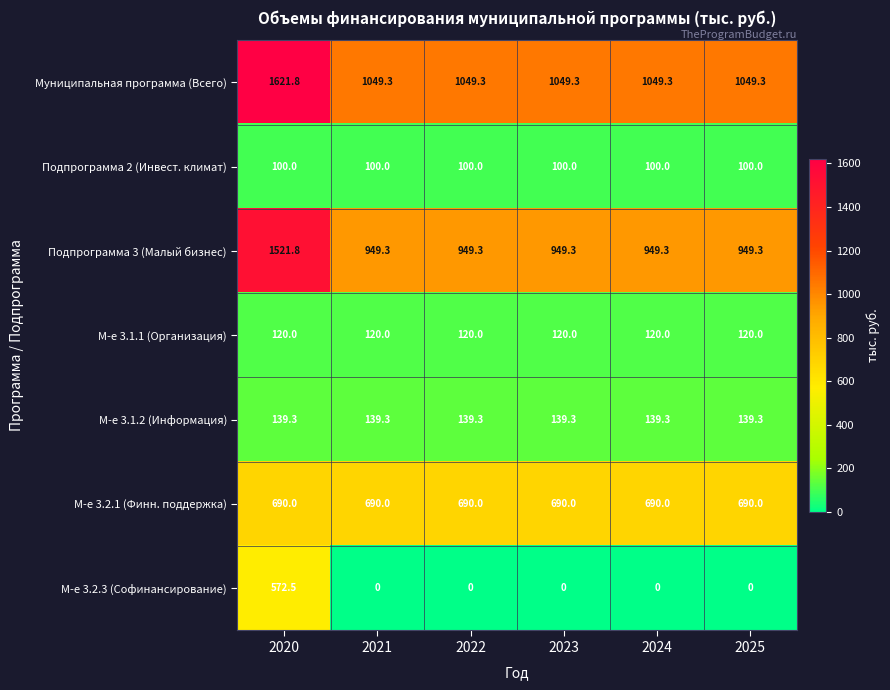

What is the approximate value of М-е 3.2.1 (Финн. поддержка) at 2022?

690.0